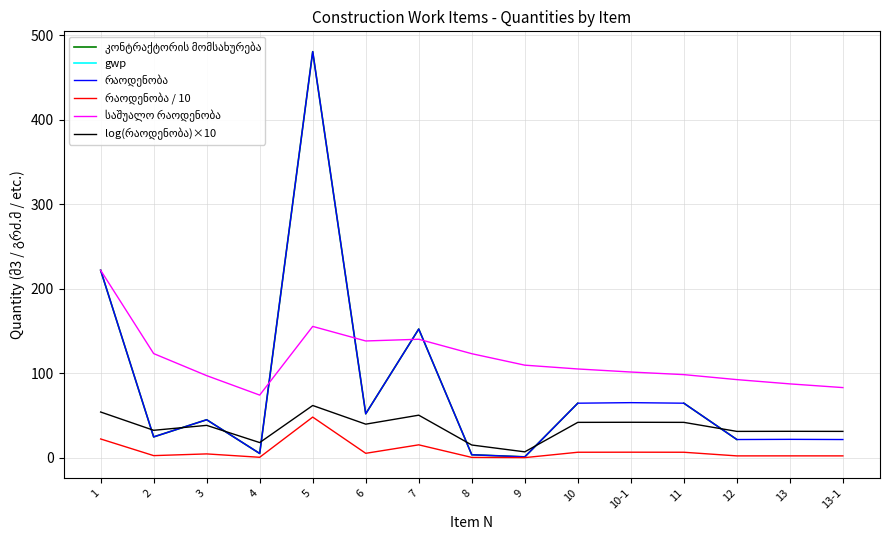

What is the maximum value for რაოდენობა?

480.5